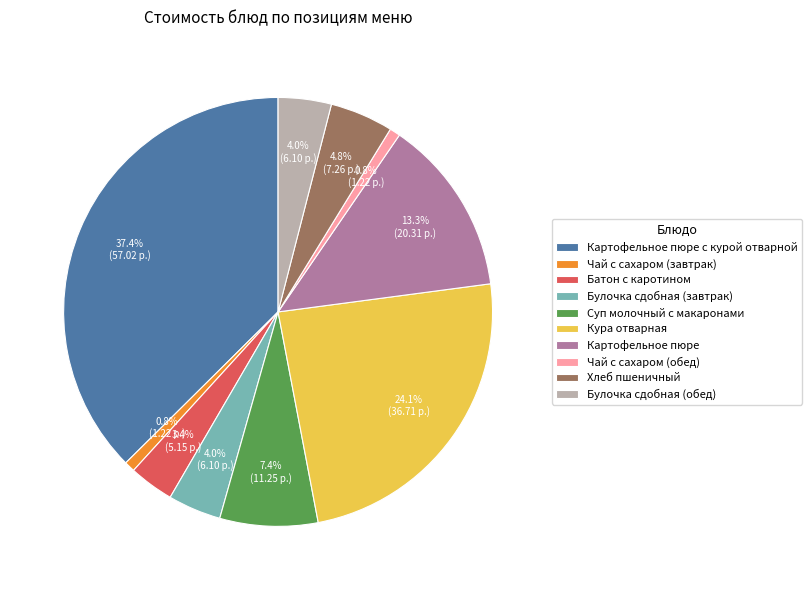

What is the largest slice in the pie chart?

Картофельное пюре с курой отварной